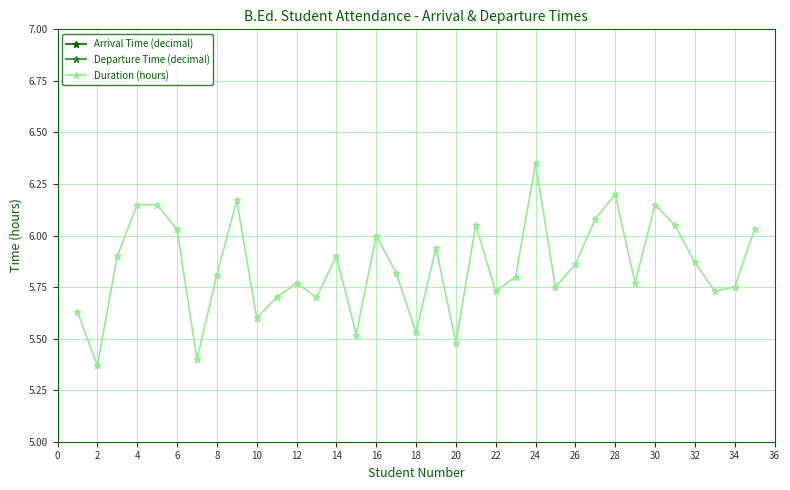

What is the minimum value shown in the chart?

5.4